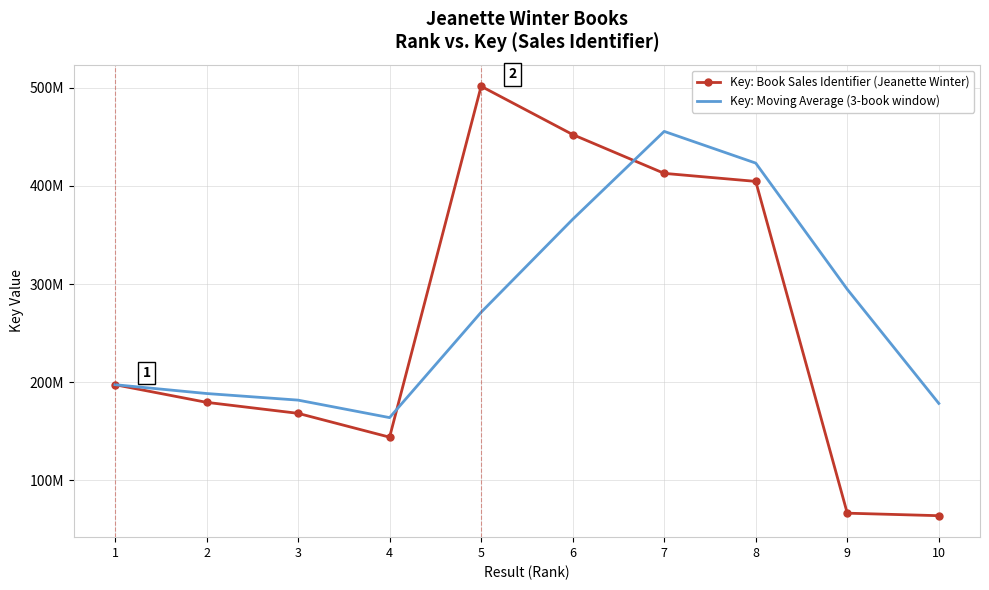

What is the difference between the Key: Book Sales Identifier (Jeanette Winter) values at 3 and 9?

101700172.0